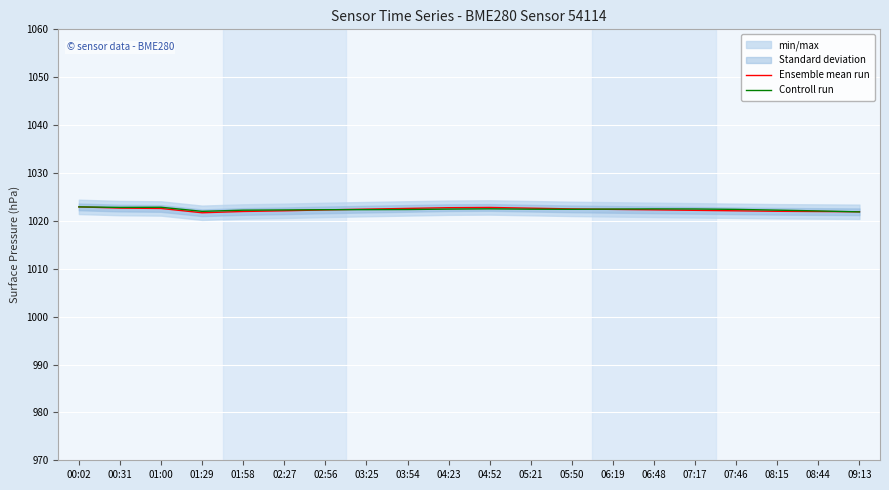

What is the label of the 4th point from the left?

01:29